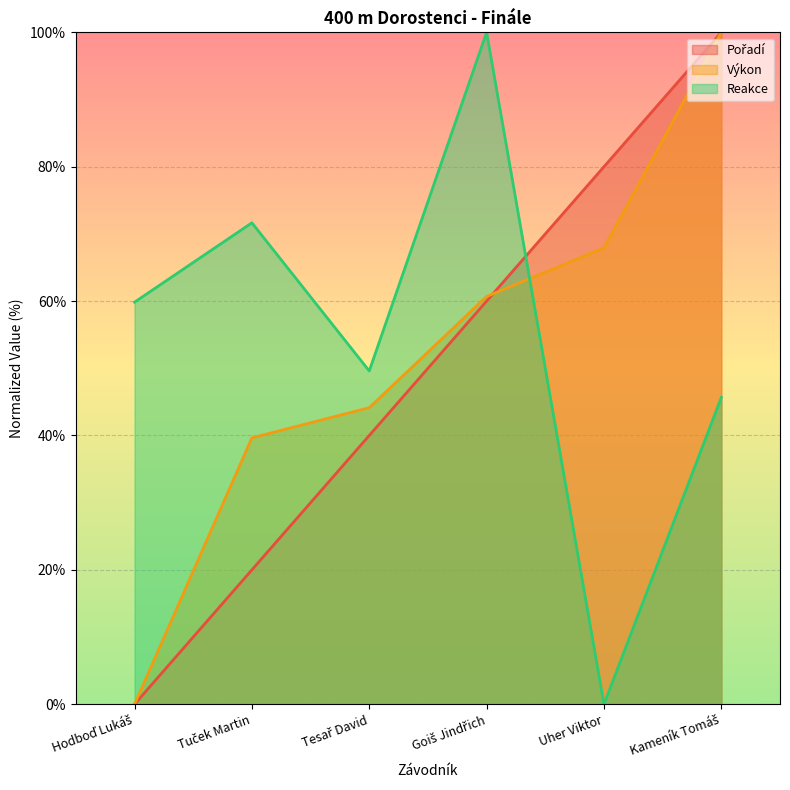

At how many categories does at least one series exceed 28?

6